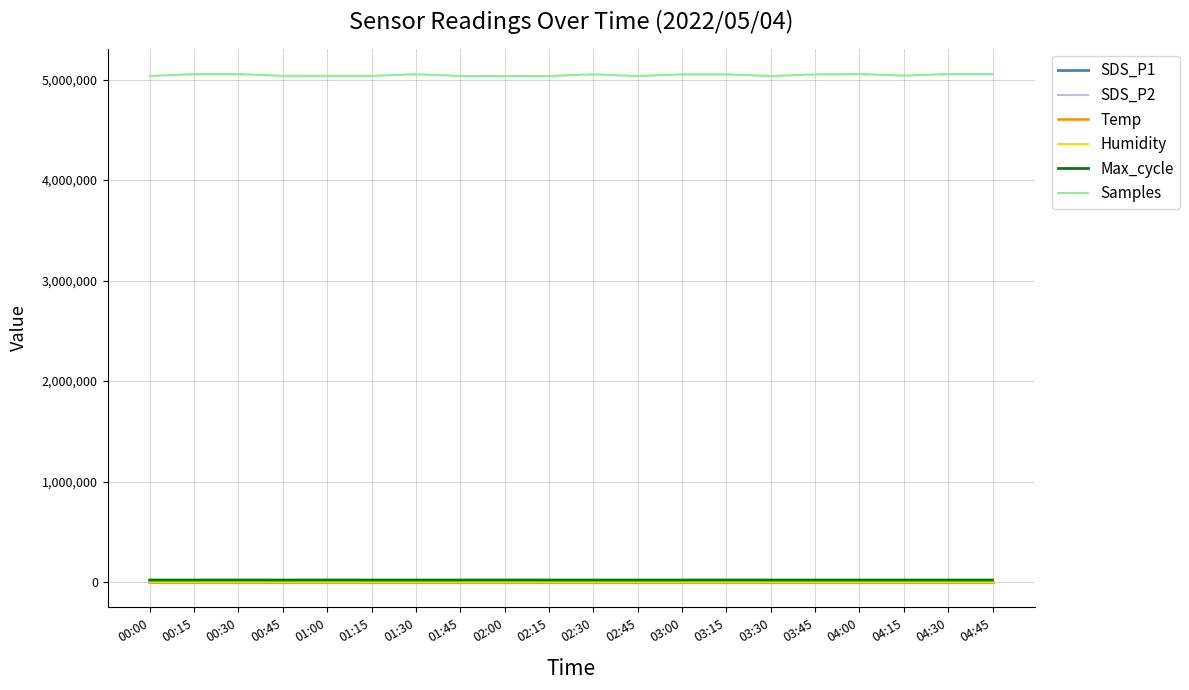

Which series has the largest total across all categories?

Samples